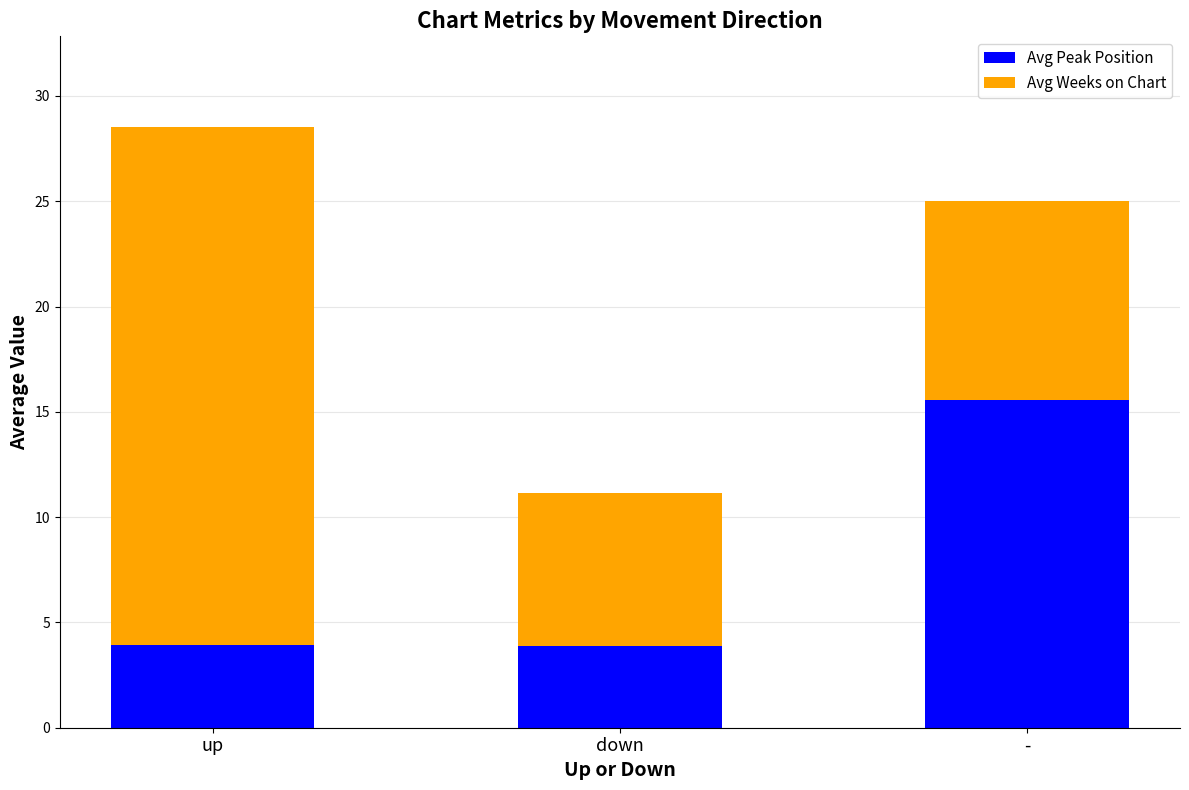

Which category has the highest value in the Avg Peak Position series?

-